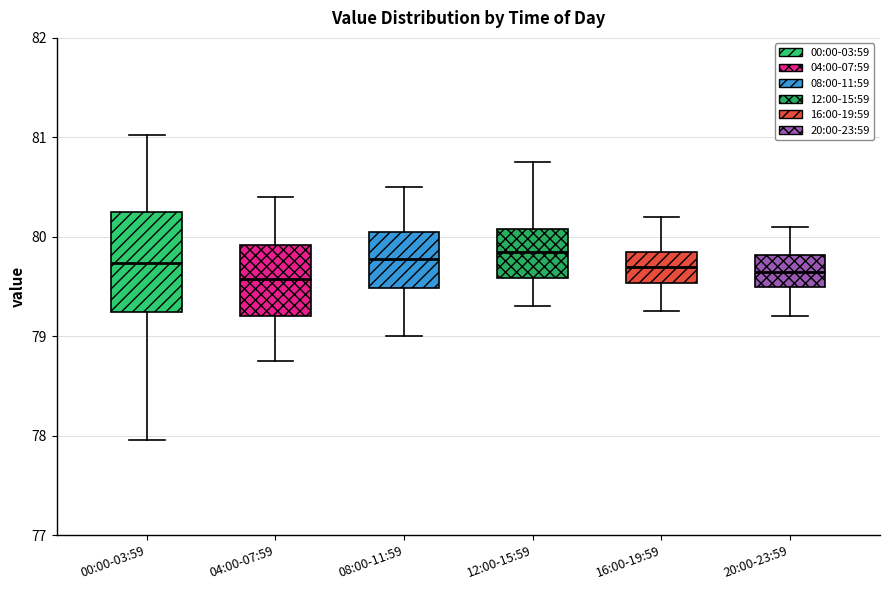

Where is the upper edge of the box for 08:00-11:59 on the y-axis? The values are not printed on the chart, so give them approximately, as read against the axis.

80.1